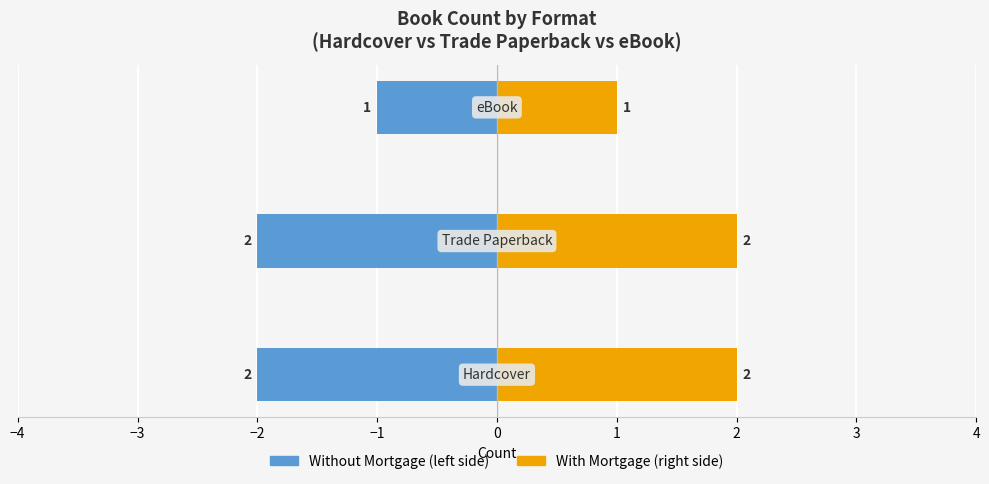

Are the bars horizontal?

Yes